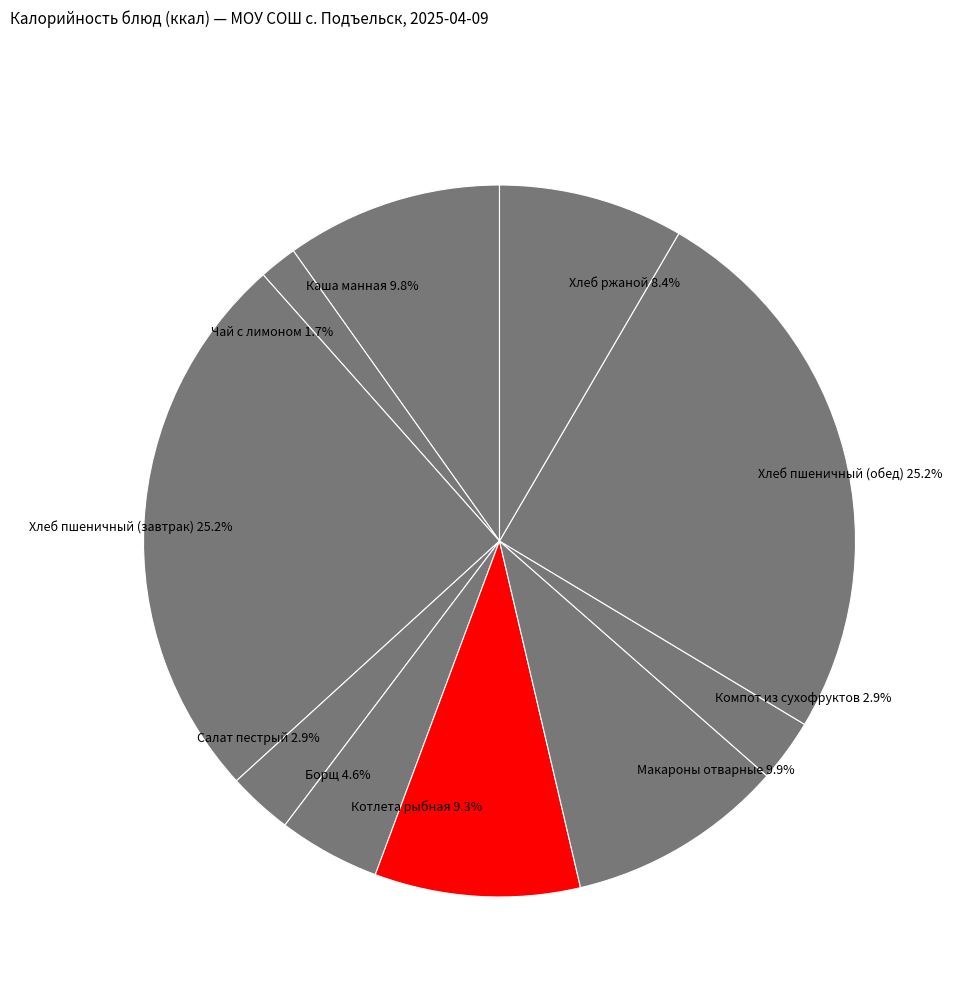

What is the total percentage of Чай с лимоном and Хлеб ржаной?

10.1%